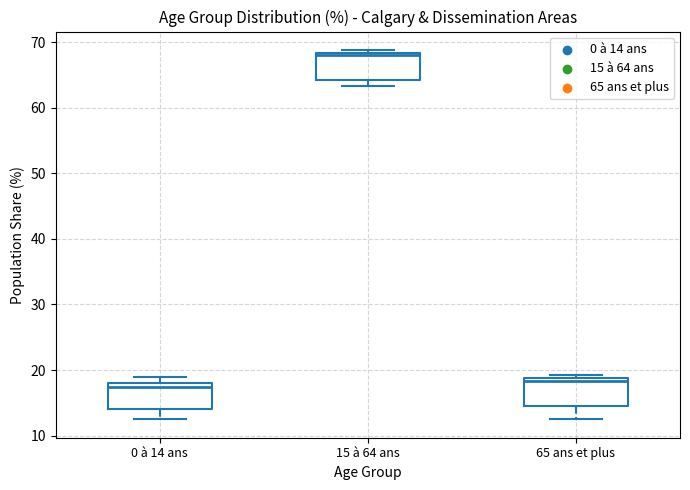

Reading left to right, read every box against the y-axis: the position of its median line, the range the box covers, and the ends of its whiskers. The values are not printed on the chart, so give them approximately, as read against the axis.

0 à 14 ans: median 17, box 14 to 18, whiskers 13 to 19
15 à 64 ans: median 68 (just below the box's upper edge), box 64 to 68, whiskers 63 to 69
65 ans et plus: median 18, box 15 to 19, whiskers 13 to 19 (just above the box's upper edge)